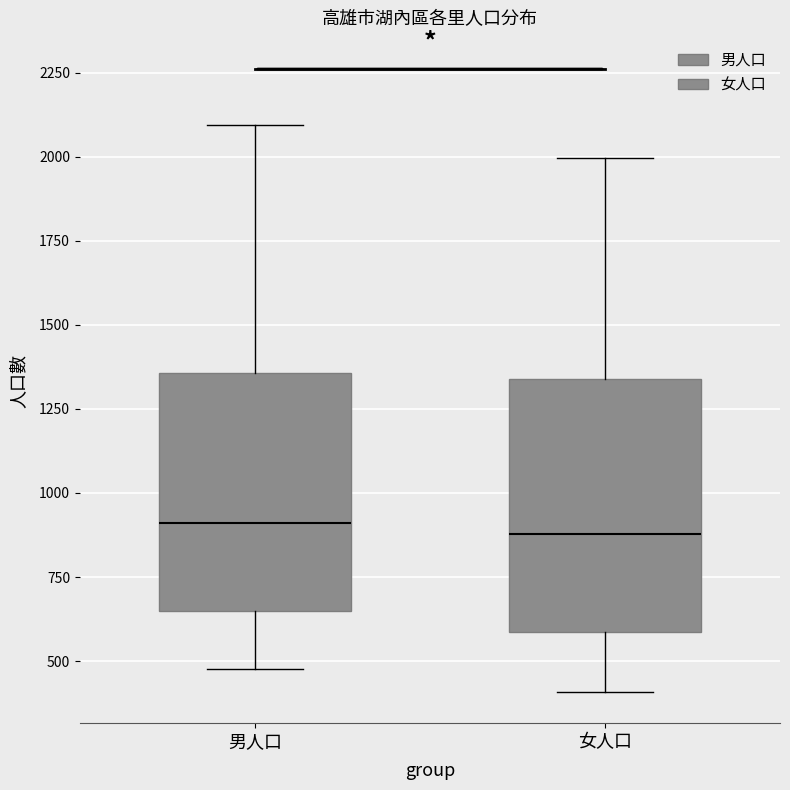

Where does the median line of the box for 女人口 sit on the y-axis? The values are not printed on the chart, so give them approximately, as read against the axis.

900